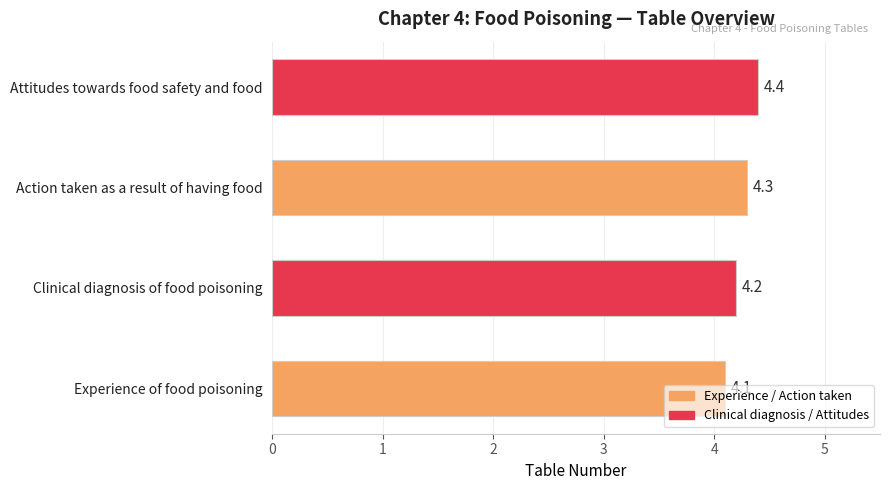

At which category does the chart reach its peak across all series?

Attitudes towards food safety and food